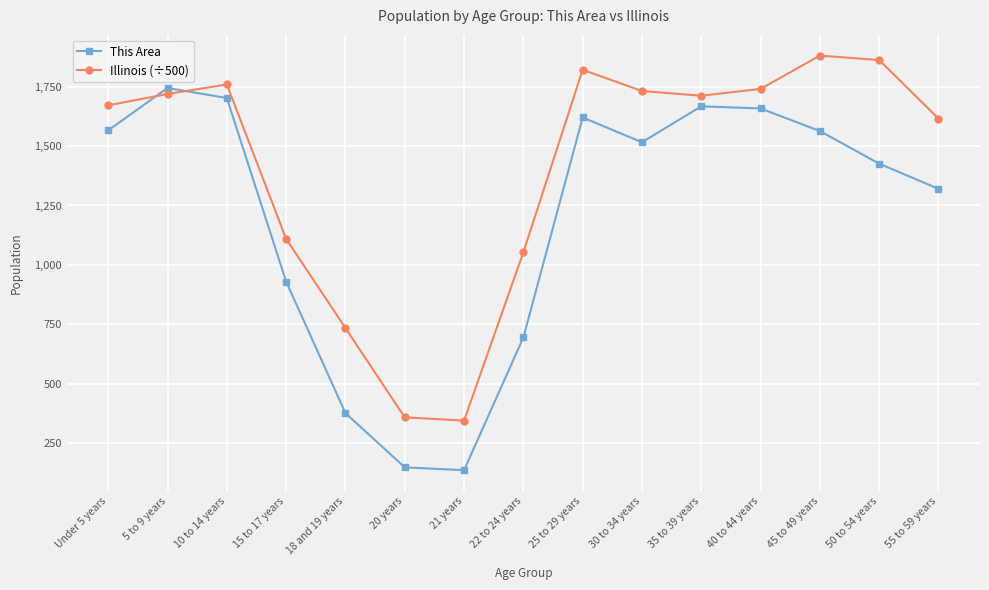

At which label does This Area reach its peak?

5 to 9 years